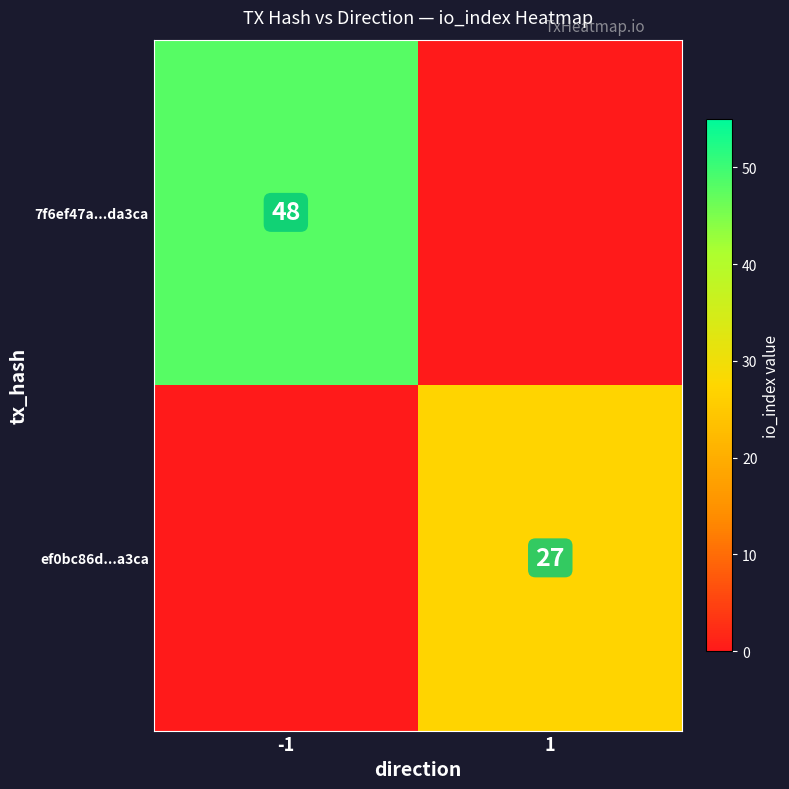

At which label is 7f6ef47a...da3ca closest to 24?

-1